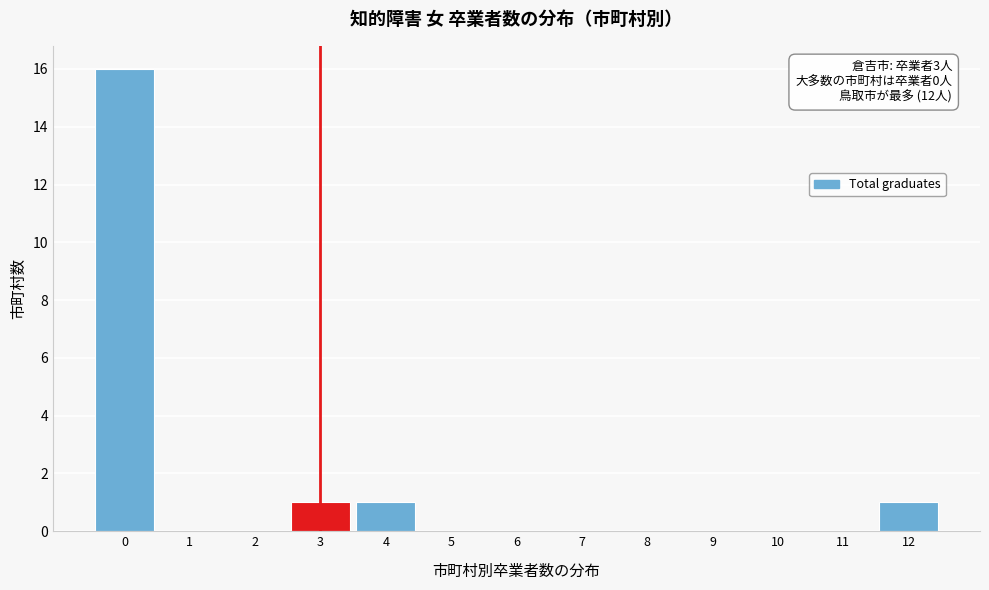

Which range on the x-axis has the tallest bar?

-0.5 to 0.5